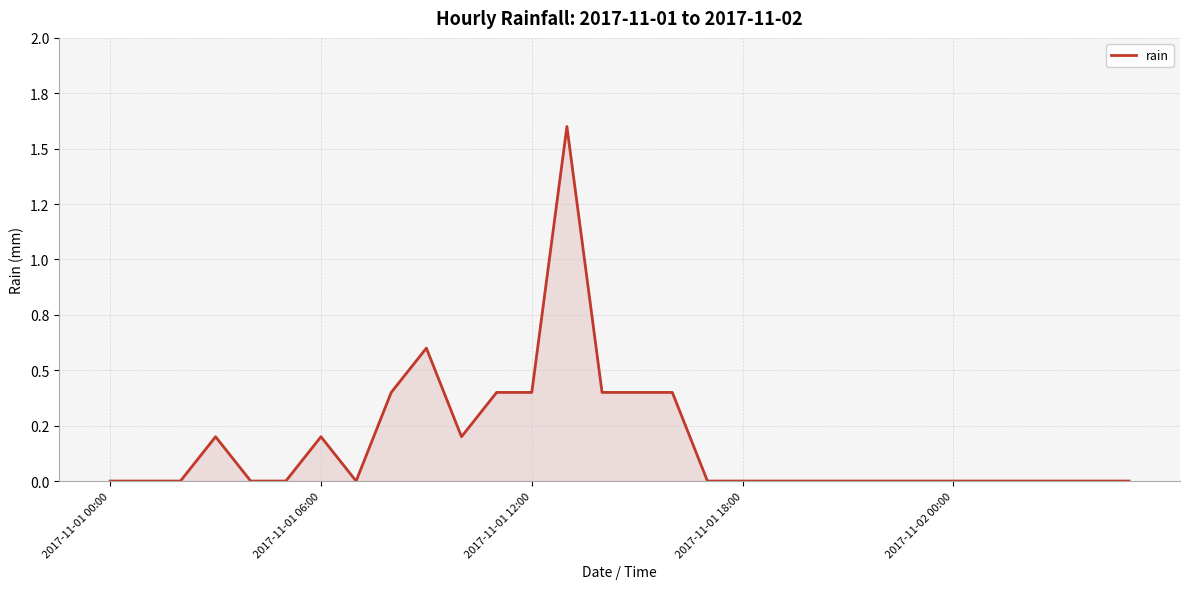

Does the chart display data point markers on the line(s)?

No